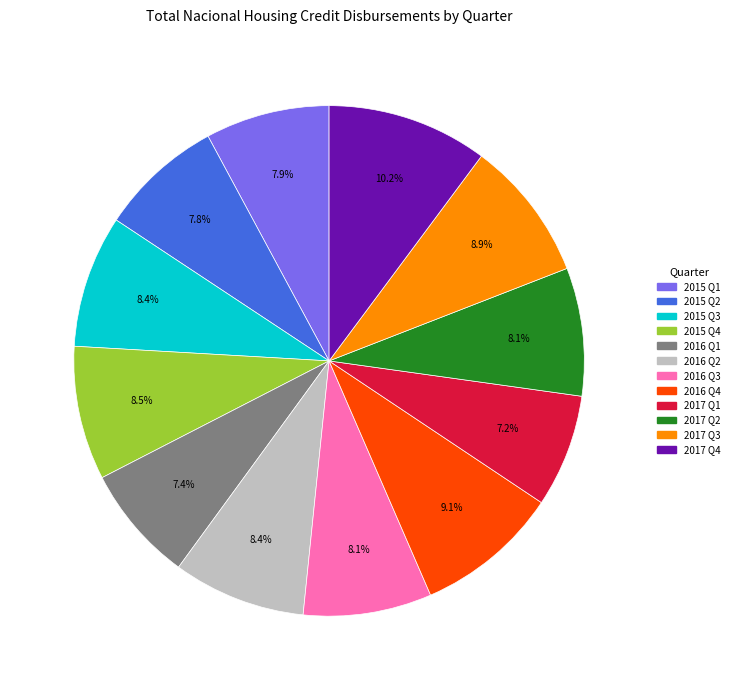

Does any single category account for the majority?

No